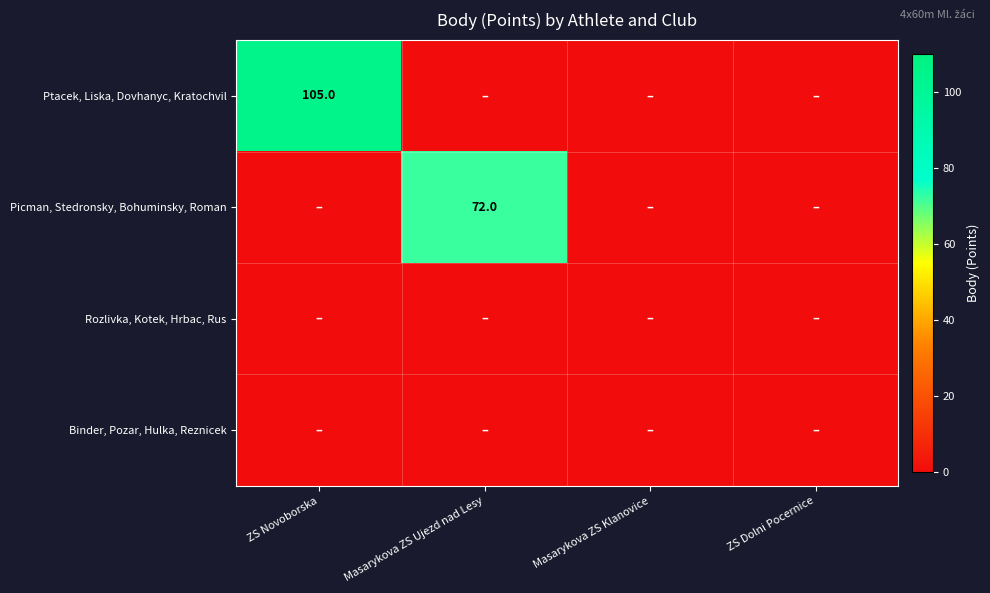

The value of Ptacek, Liska, Dovhanyc, Kratochvil at ZS Novoborska is 105. True or false?

True